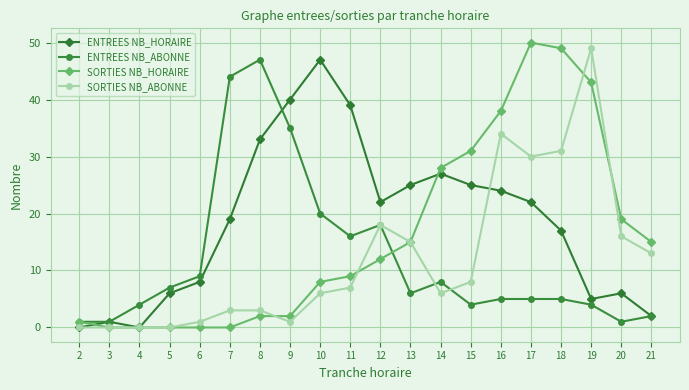

What is the sum of all SORTIES NB_ABONNE values?

241